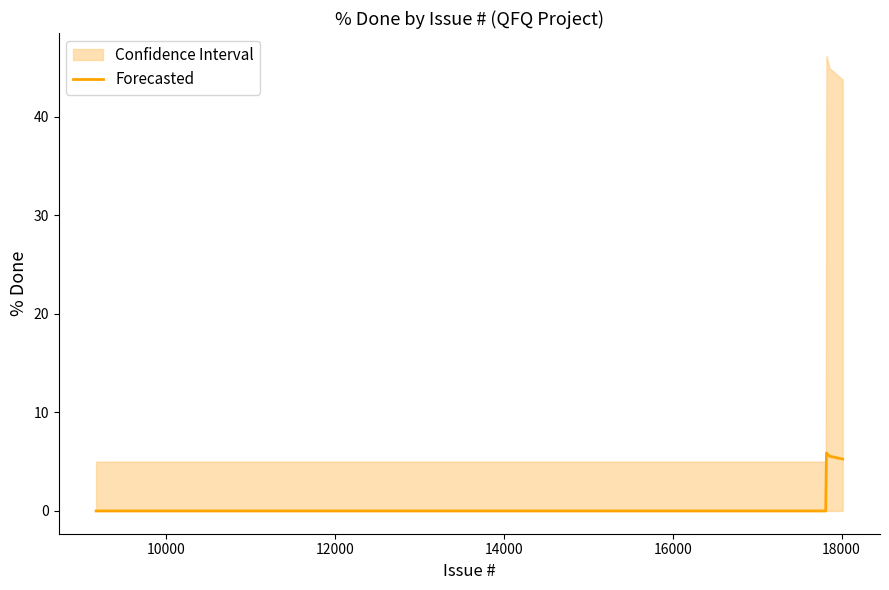

Count the number of values greater than 0.

3